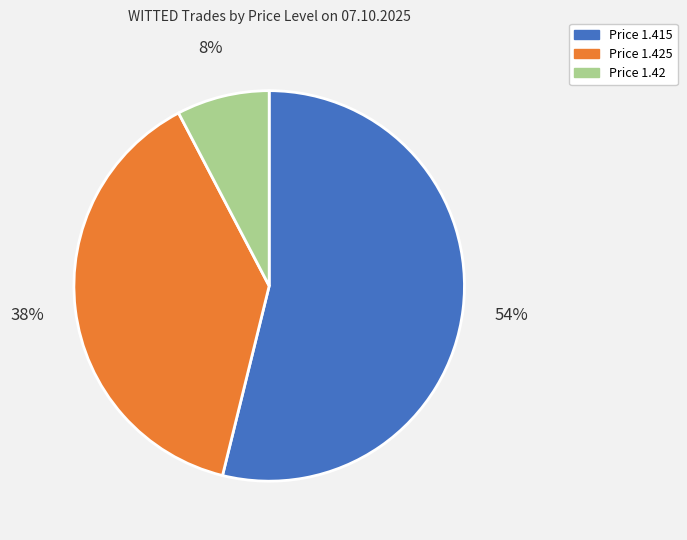

To the nearest percent, what is the difference between the largest and smallest slice percentages?

46%